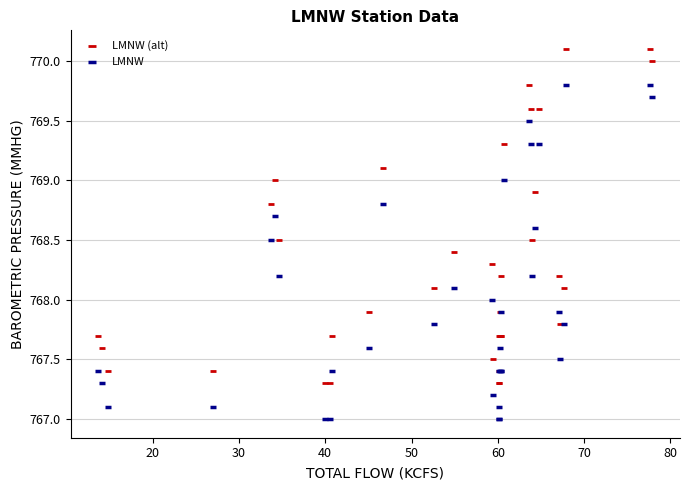

What are all the series names shown in the legend?

LMNW (alt), LMNW